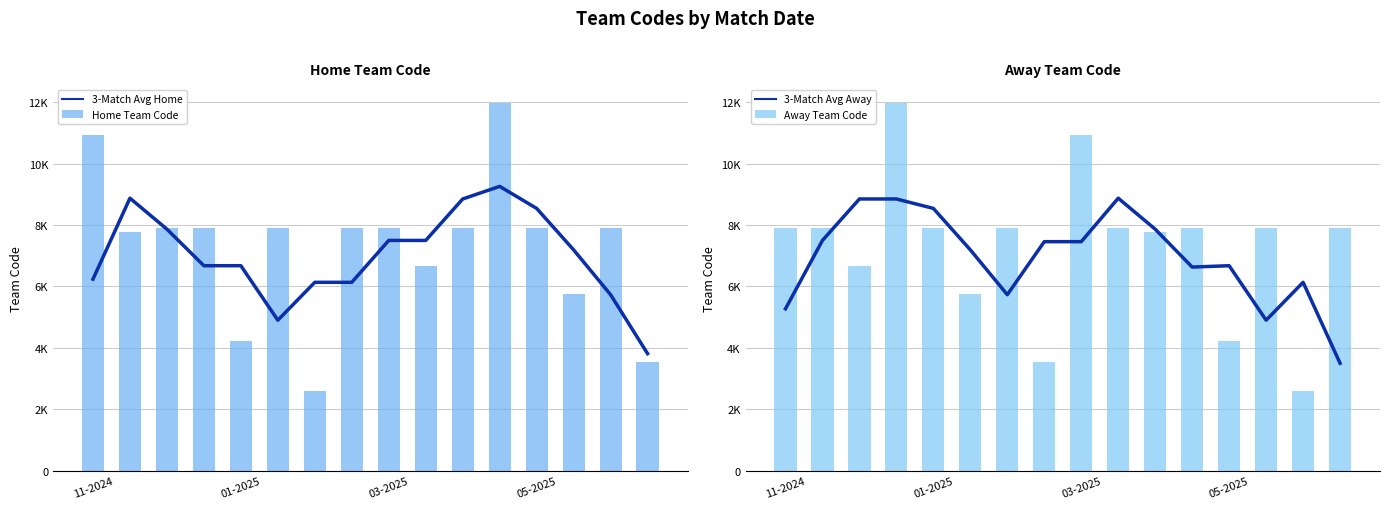

At which label does Home Team Code reach its minimum?

6